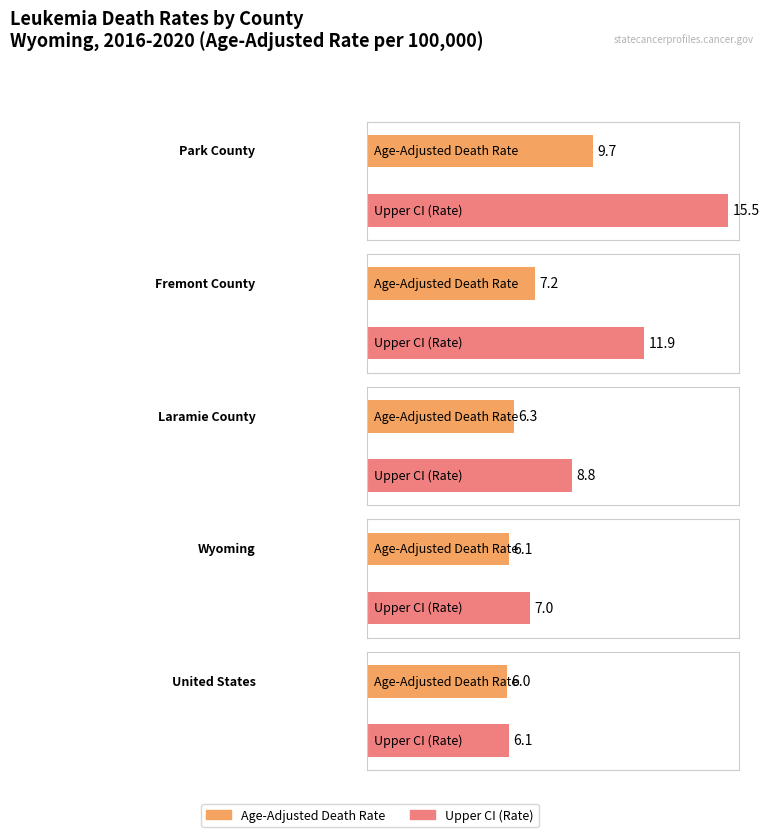

What value does the Age-Adjusted Death Rate series have at Wyoming?

6.1